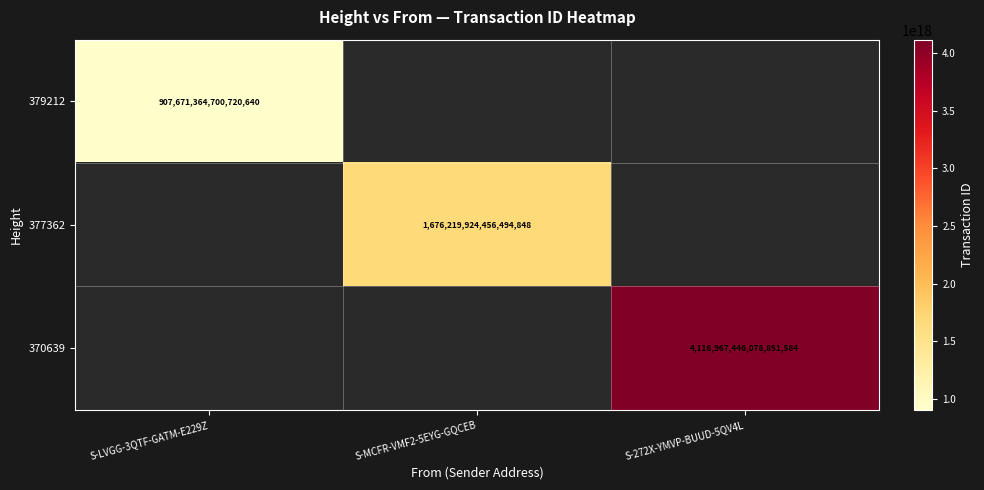

Count the number of data series in this chart.

3